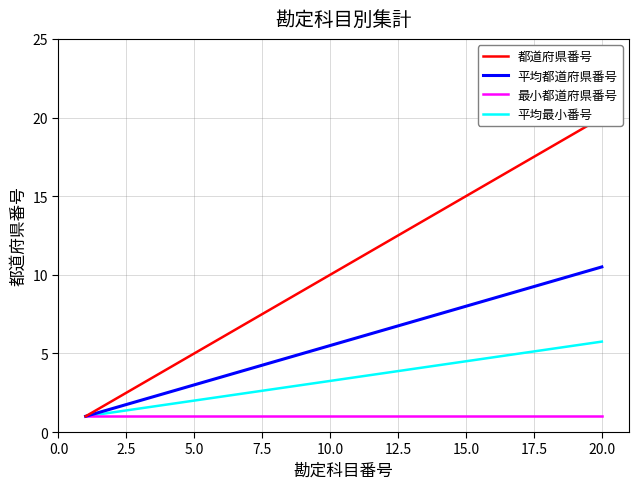

How many values in the 都道府県番号 series are below 11?

10